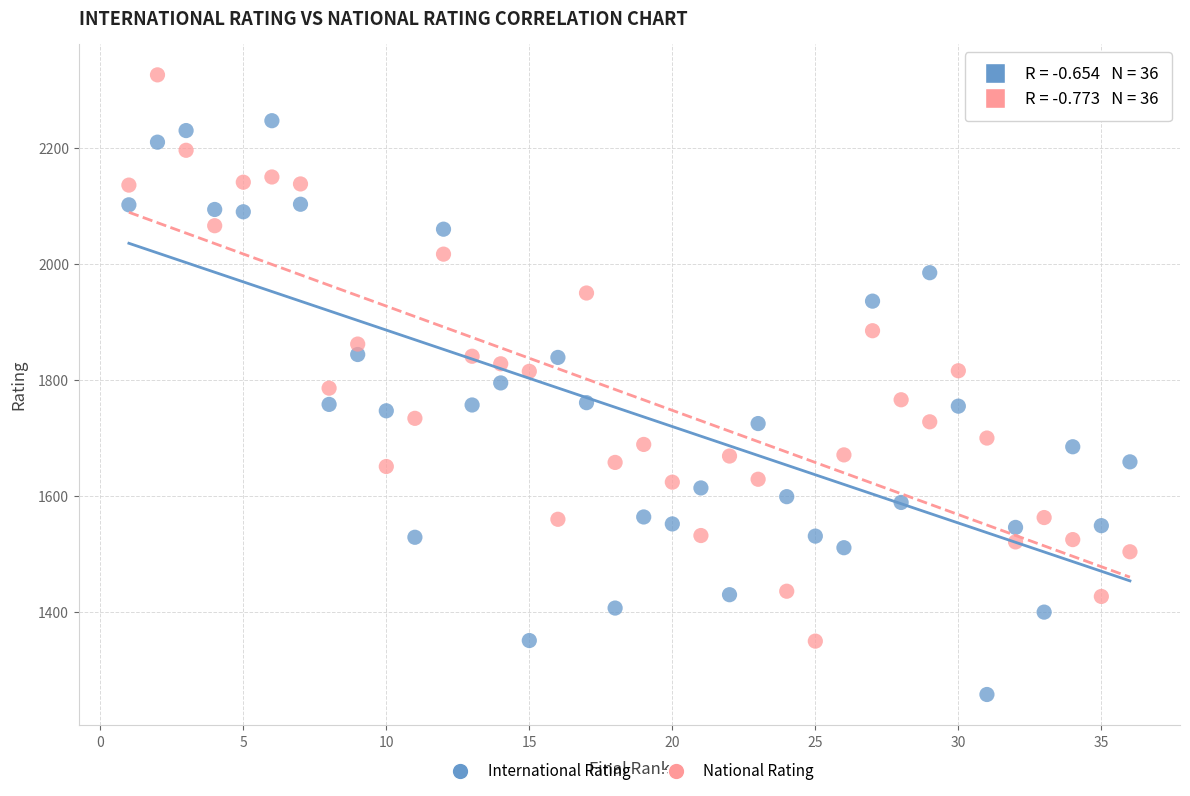

What is the X range (max minus min) for the scatter plot?

35